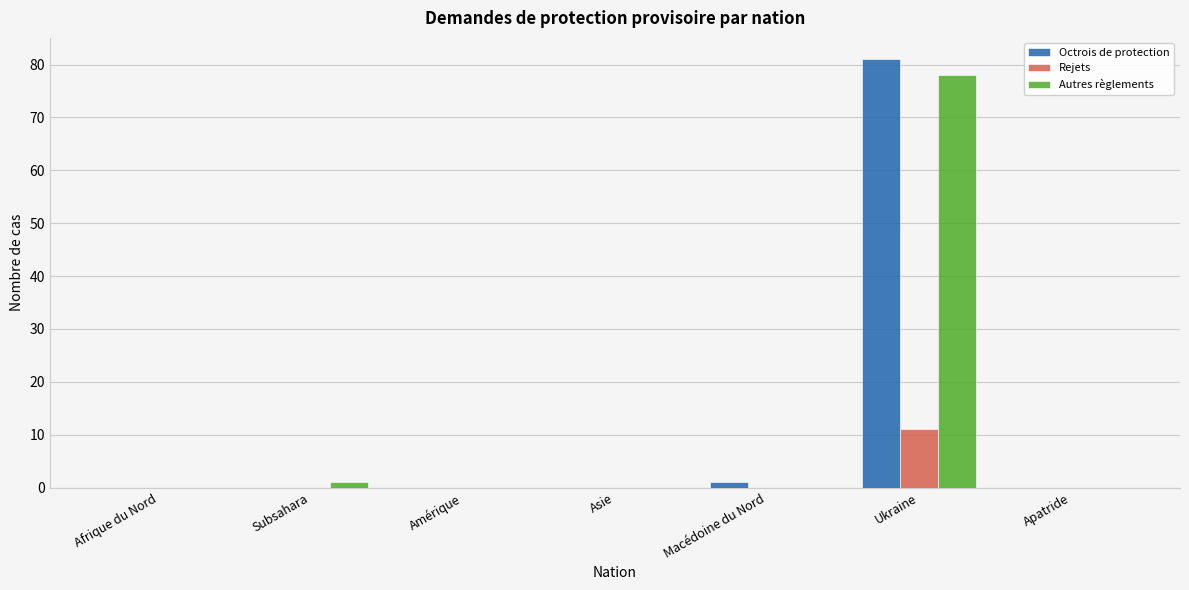

At which category is the sum across all series the highest?

Ukraine